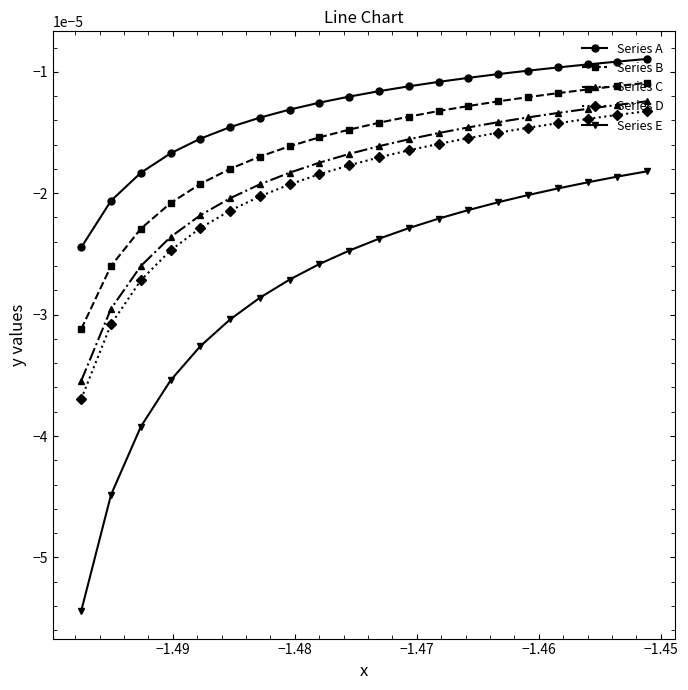

Which series has the largest total across all categories?

Series A